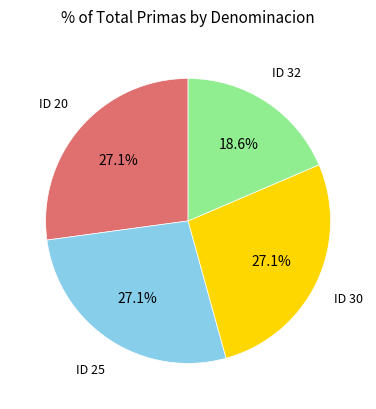

Is there a majority slice in this chart?

No